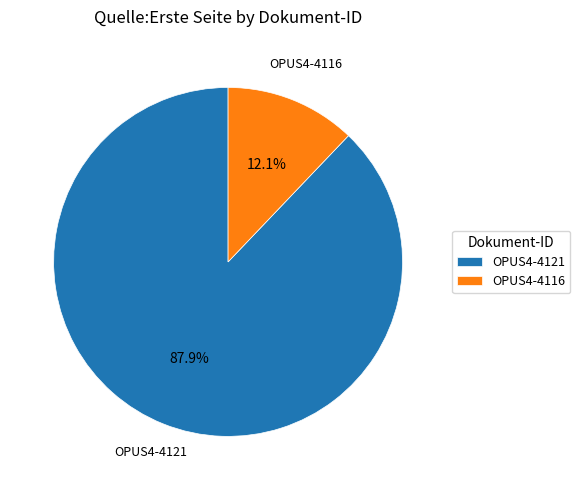

Between OPUS4-4116 and OPUS4-4121, which is larger?

OPUS4-4121